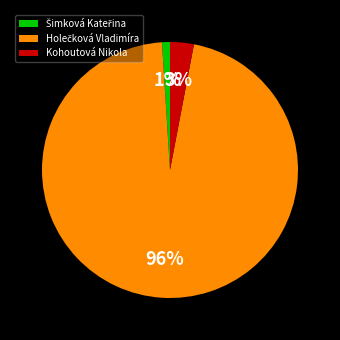

Is it true that Kohoutová Nikola is 3% of the pie?

True